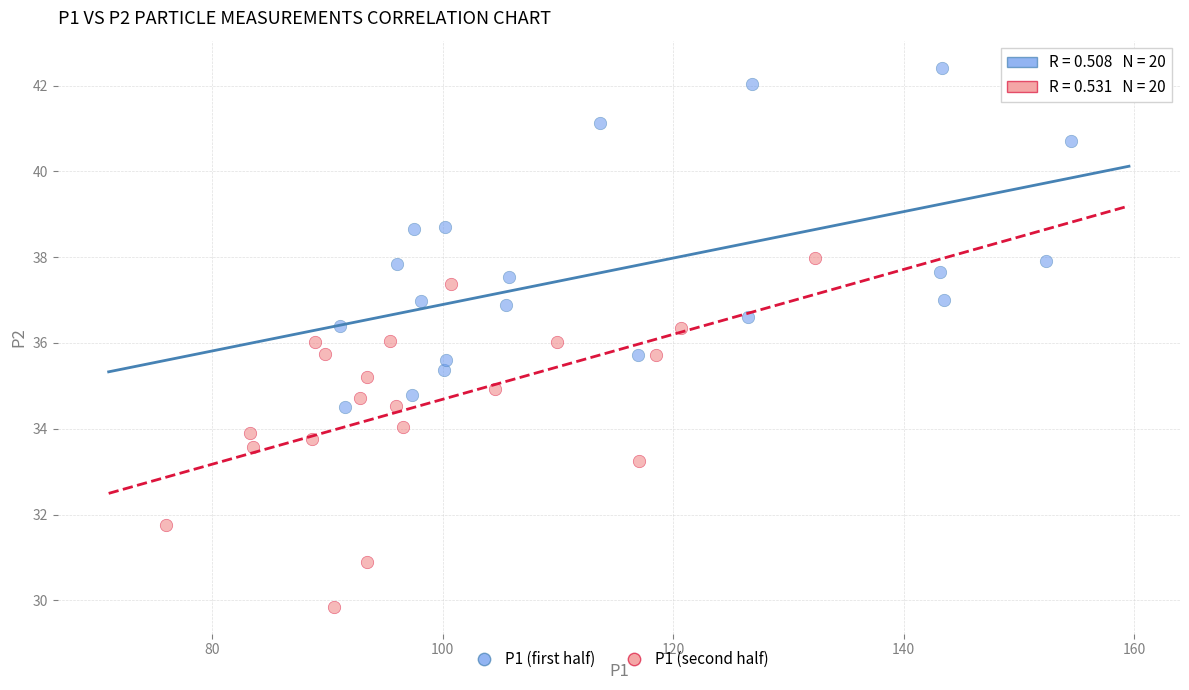

What are all the series names shown in the legend?

P1 (first half), P1 (second half)